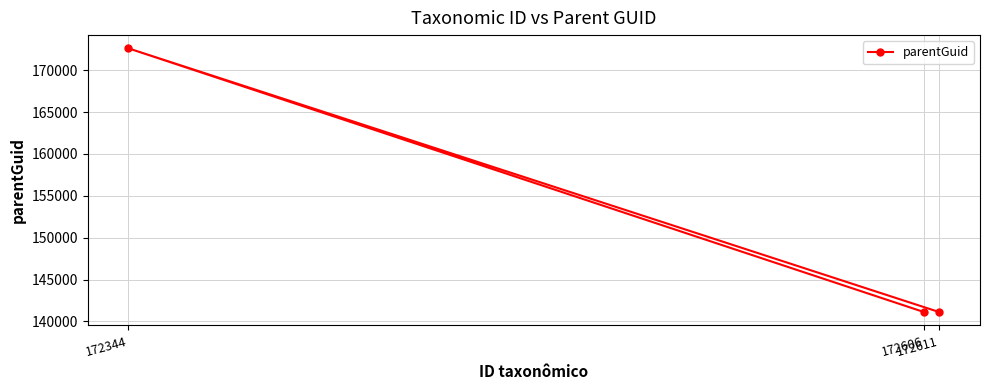

At which category does the chart reach its minimum across all series?

172606